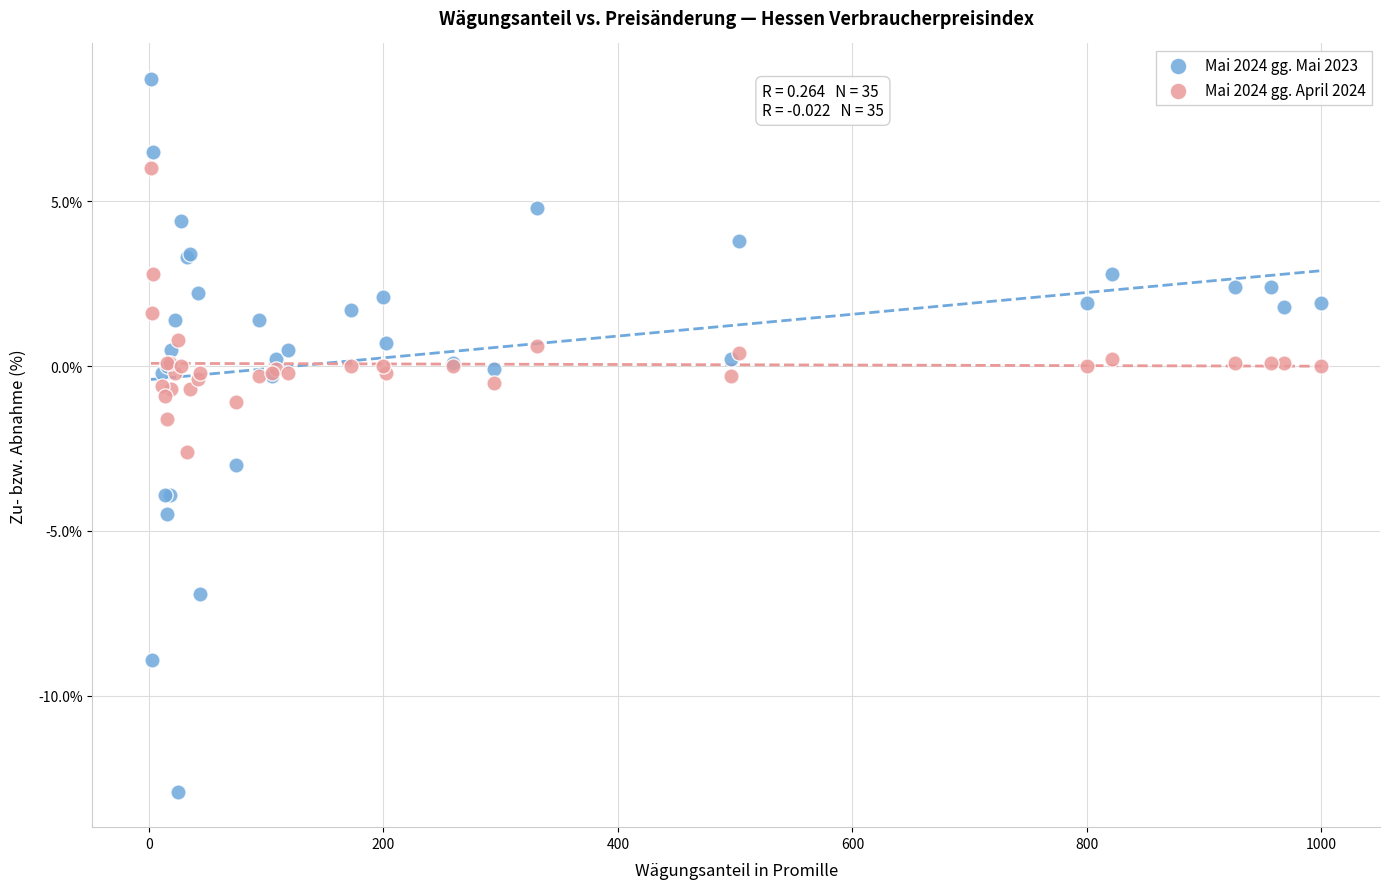

What is the X range (max minus min) for the scatter plot?

998.2